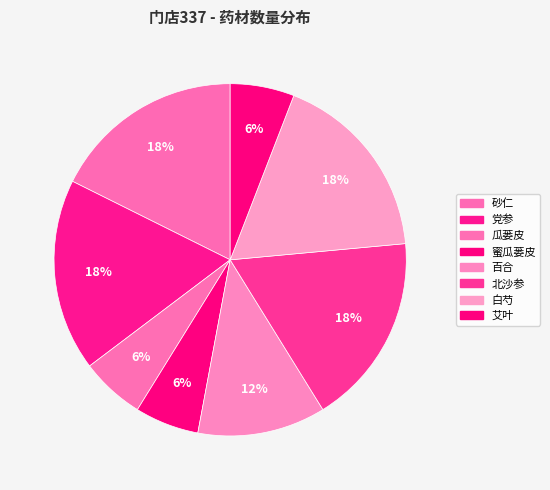

How many segments does this pie chart have?

8